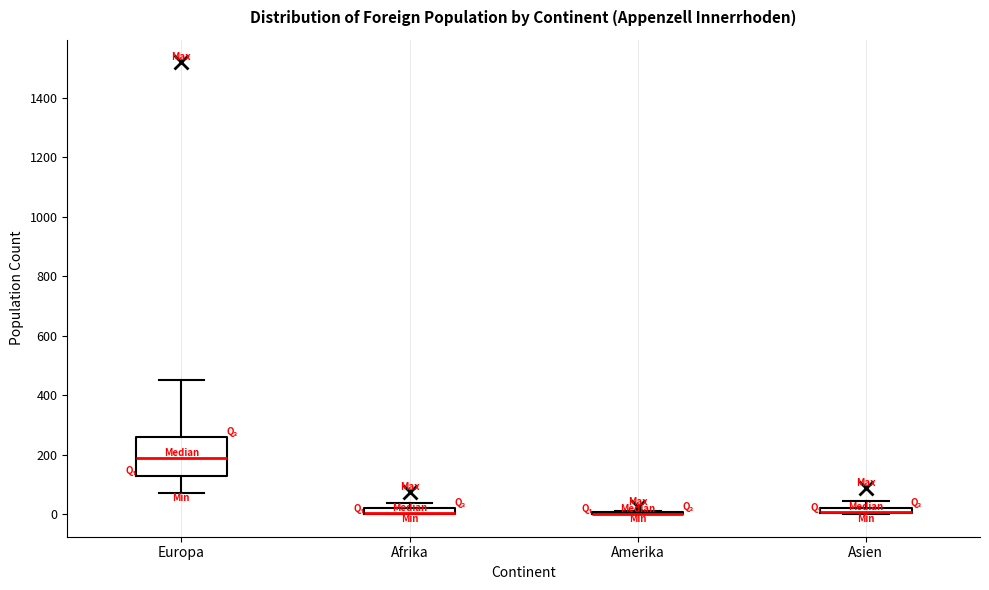

Where does the lower whisker of the box for Europa end on the y-axis? The values are not printed on the chart, so give them approximately, as read against the axis.

80